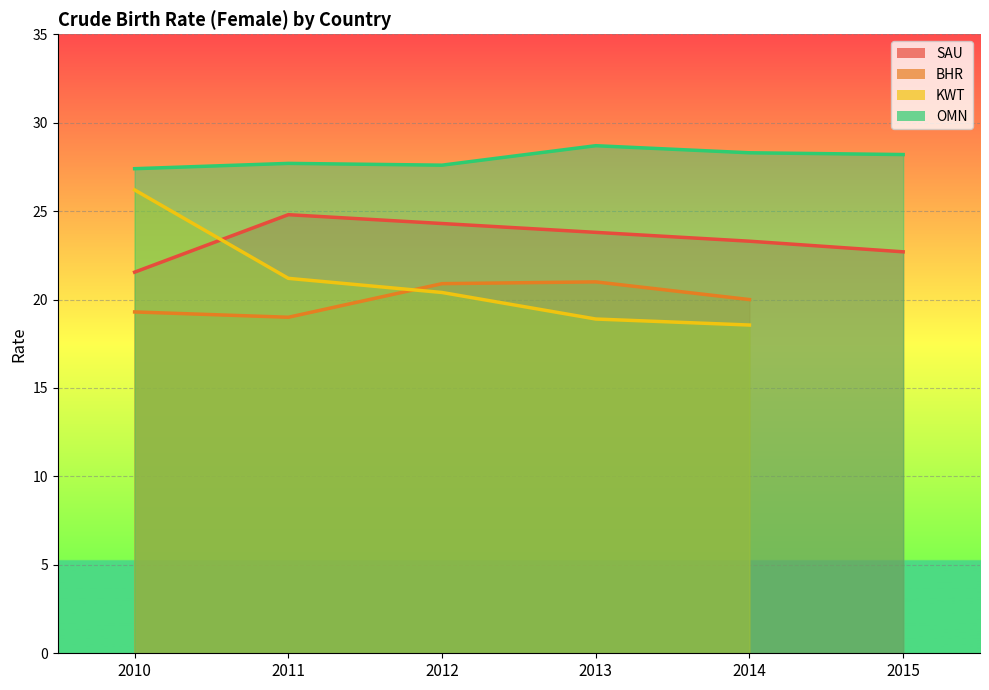

True or false: SAU and OMN cross at least once.

False